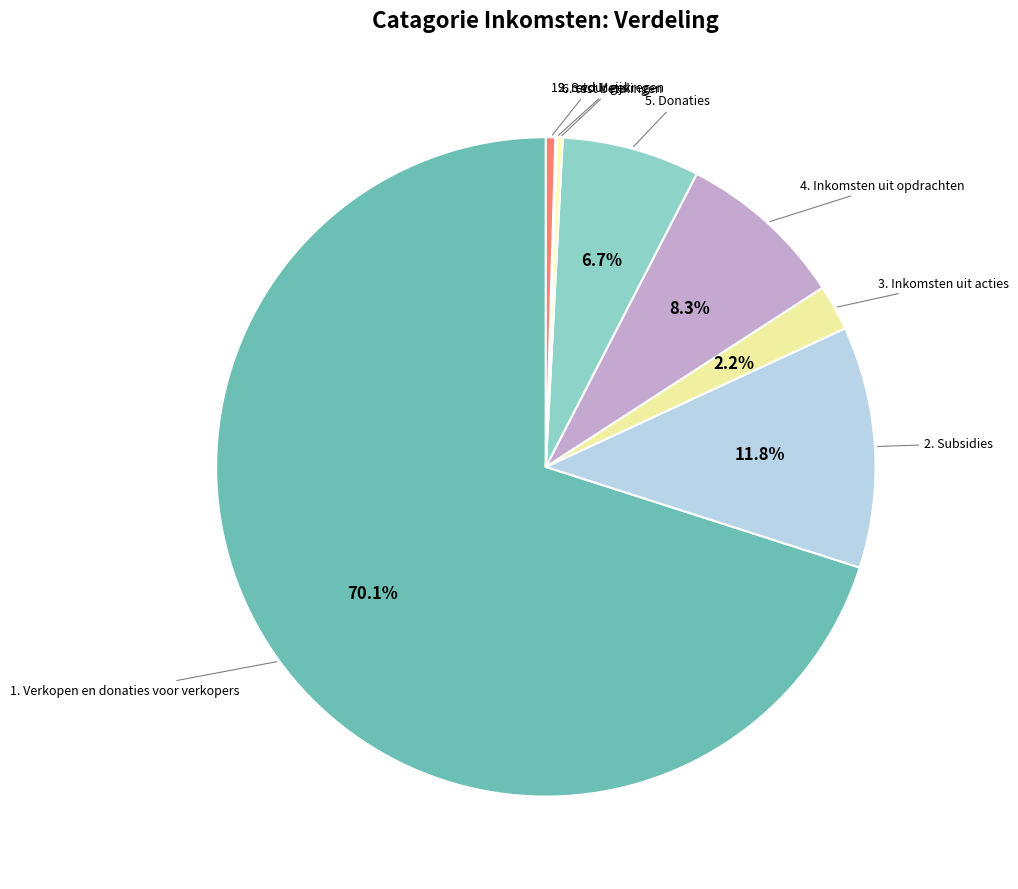

To the nearest percent, what is the difference between the 5. Donaties and 4. Inkomsten uit opdrachten slice percentages?

2%